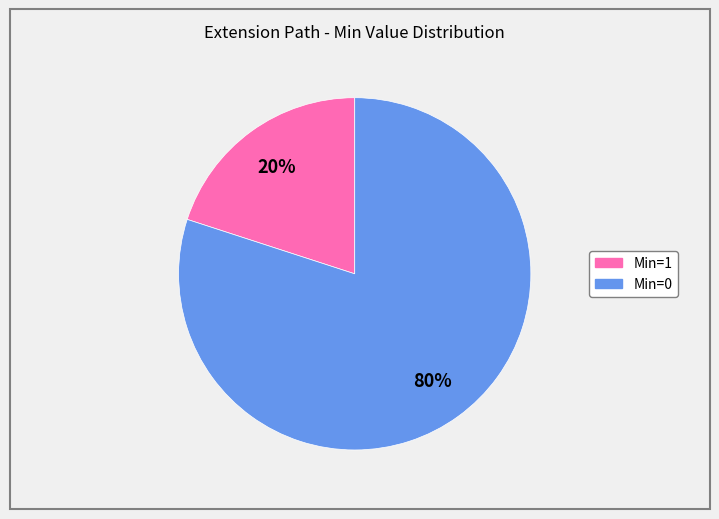

Is there a majority slice in this chart?

Yes